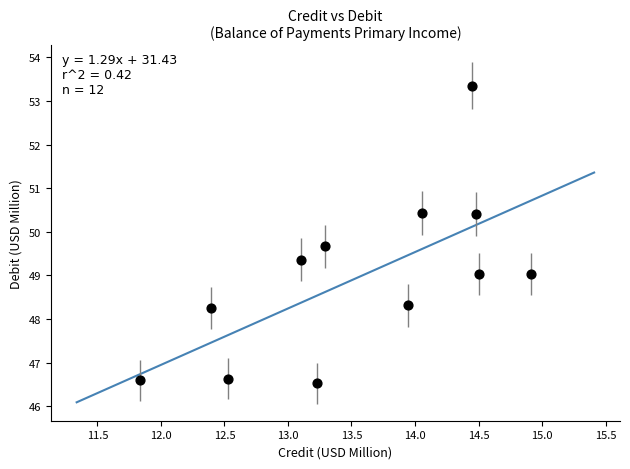

What is the range of Y values (max minus min)?

6.8